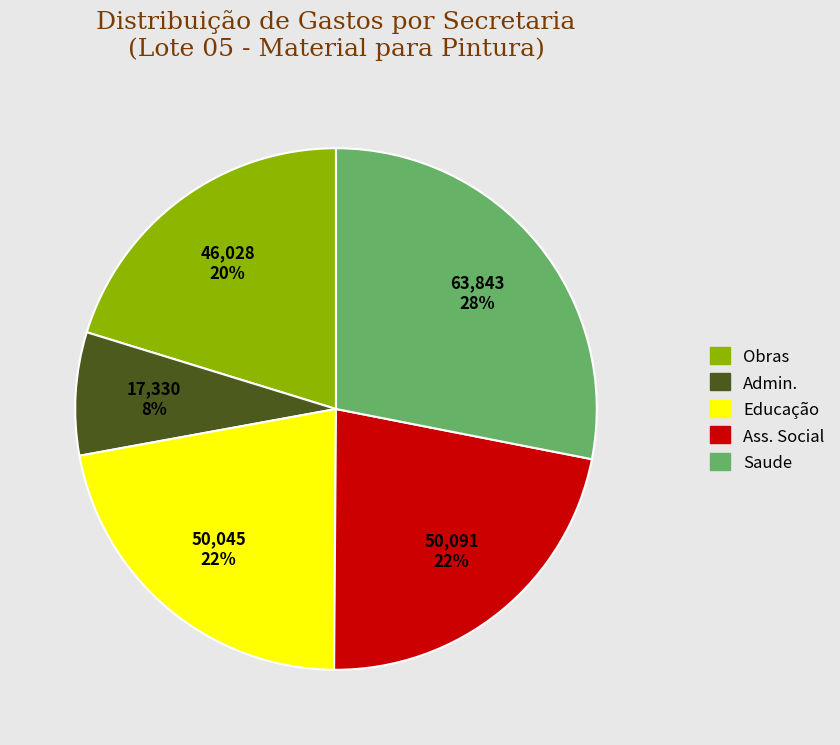

To the nearest percent, what is the difference between the largest and smallest slice percentages?

20%